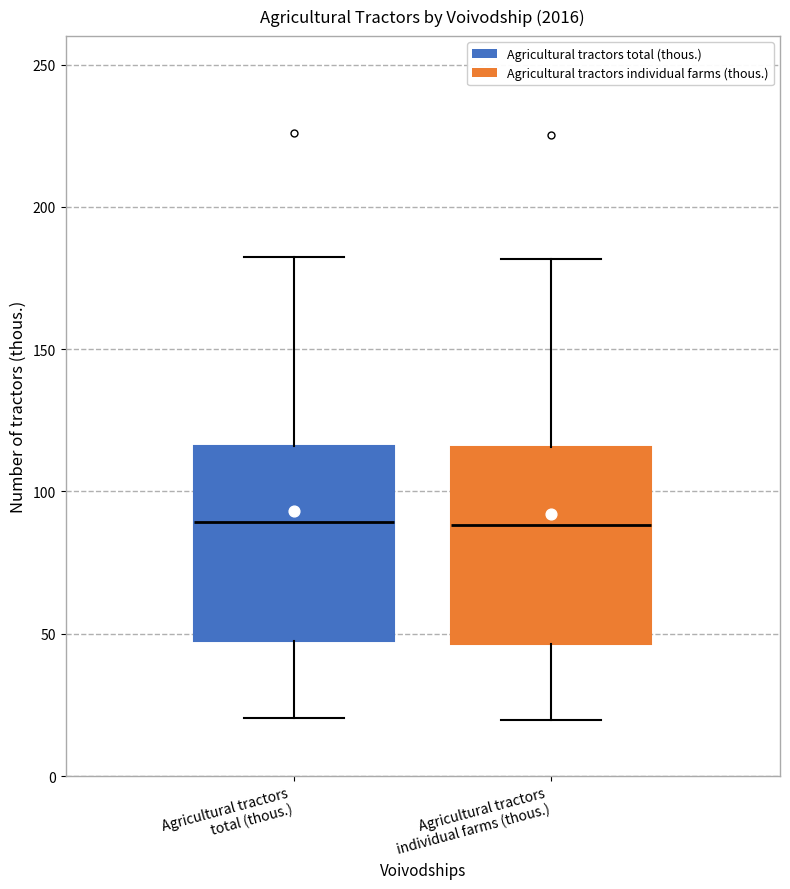

Where is the upper edge of the box for Agricultural tractors total (thous.) on the y-axis? The values are not printed on the chart, so give them approximately, as read against the axis.

115